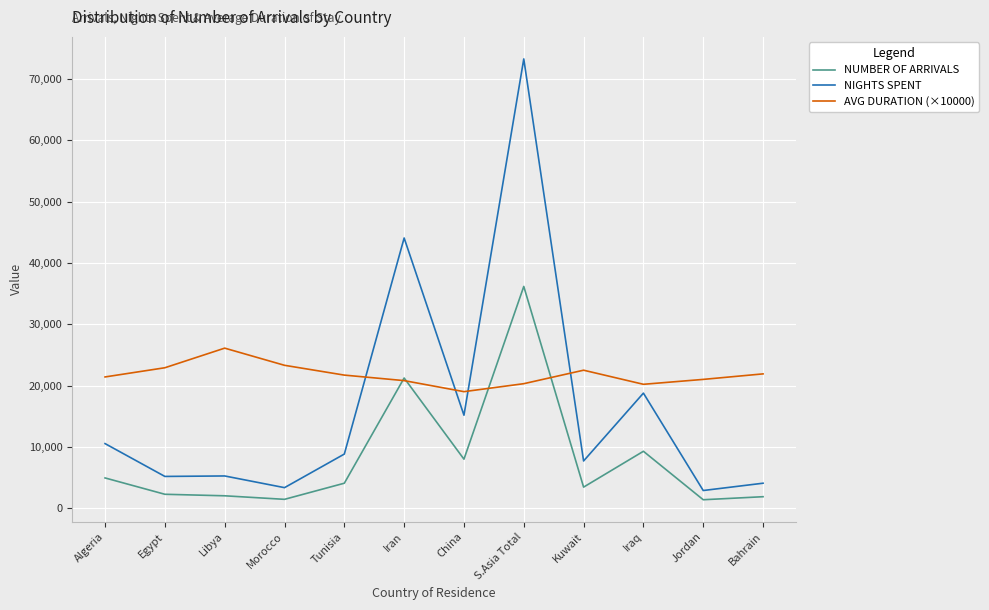

What position from the right is Kuwait?

4